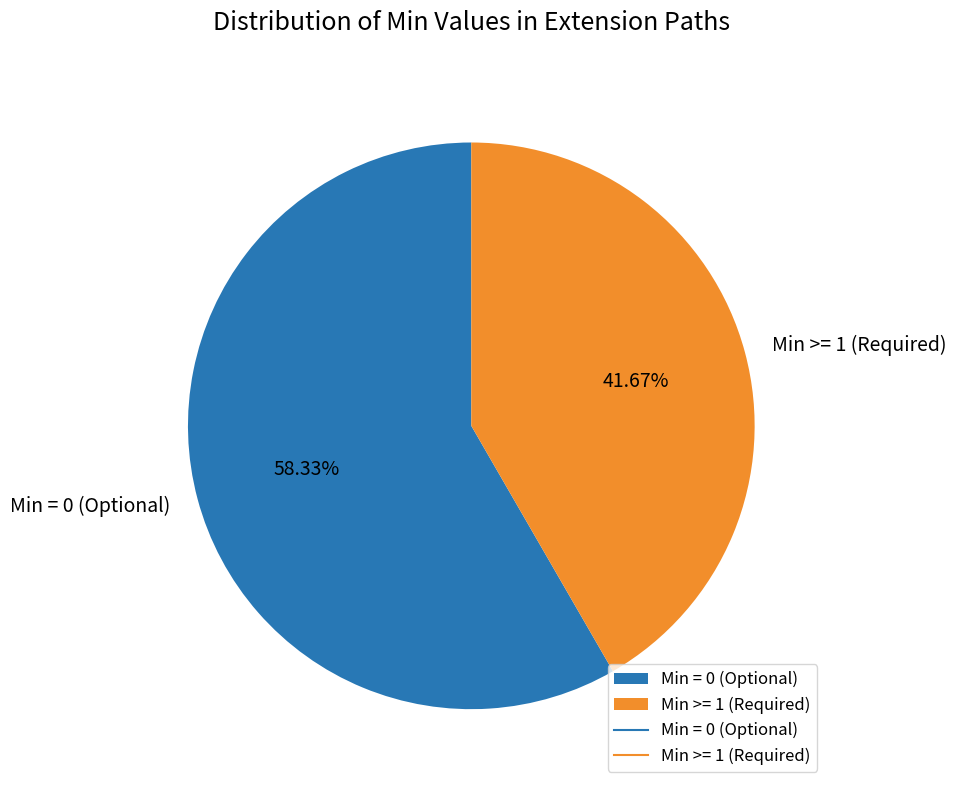

What is the majority slice?

Min = 0 (Optional)